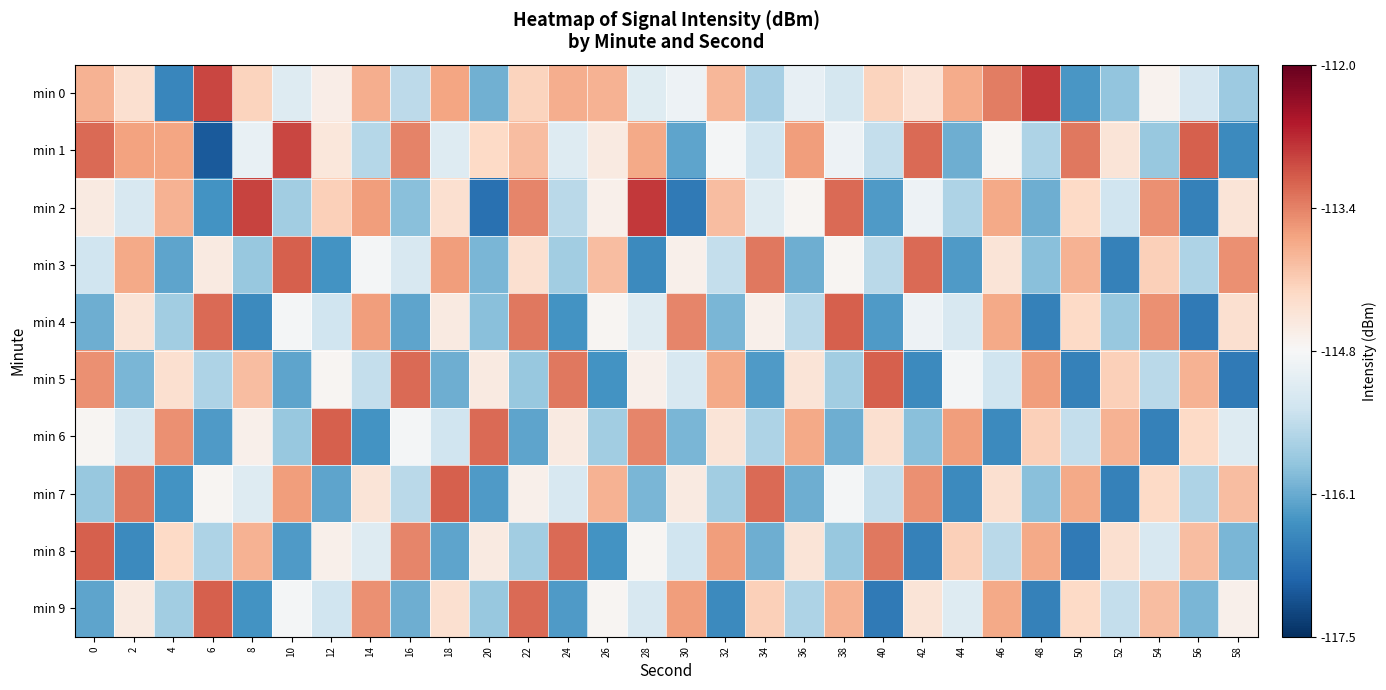

What is the maximum value shown in the chart?

-112.8